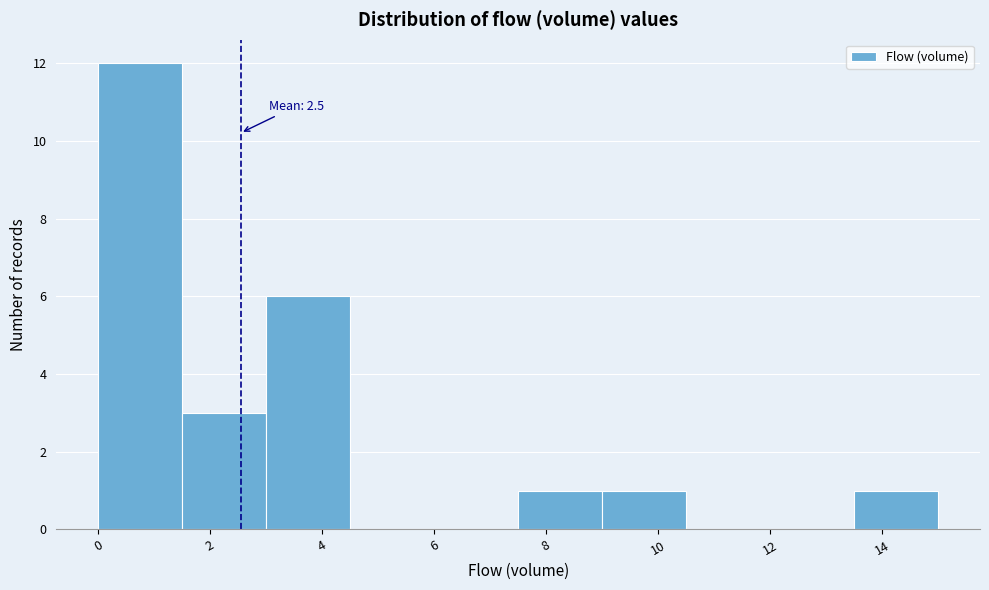

Over which range of the x-axis is the bar tallest?

0.0 to 1.5